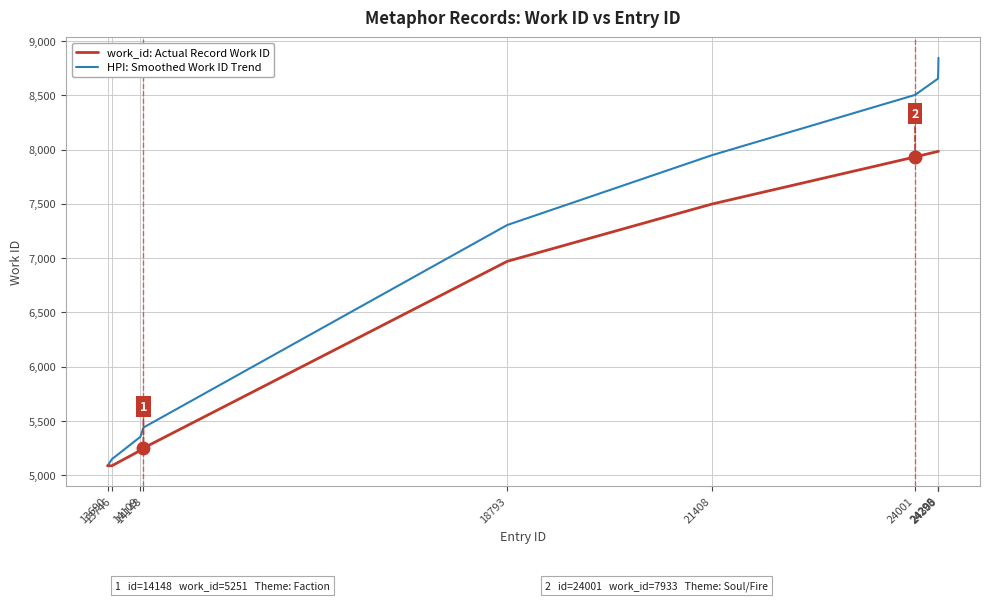

How many distinct data groups are displayed?

2